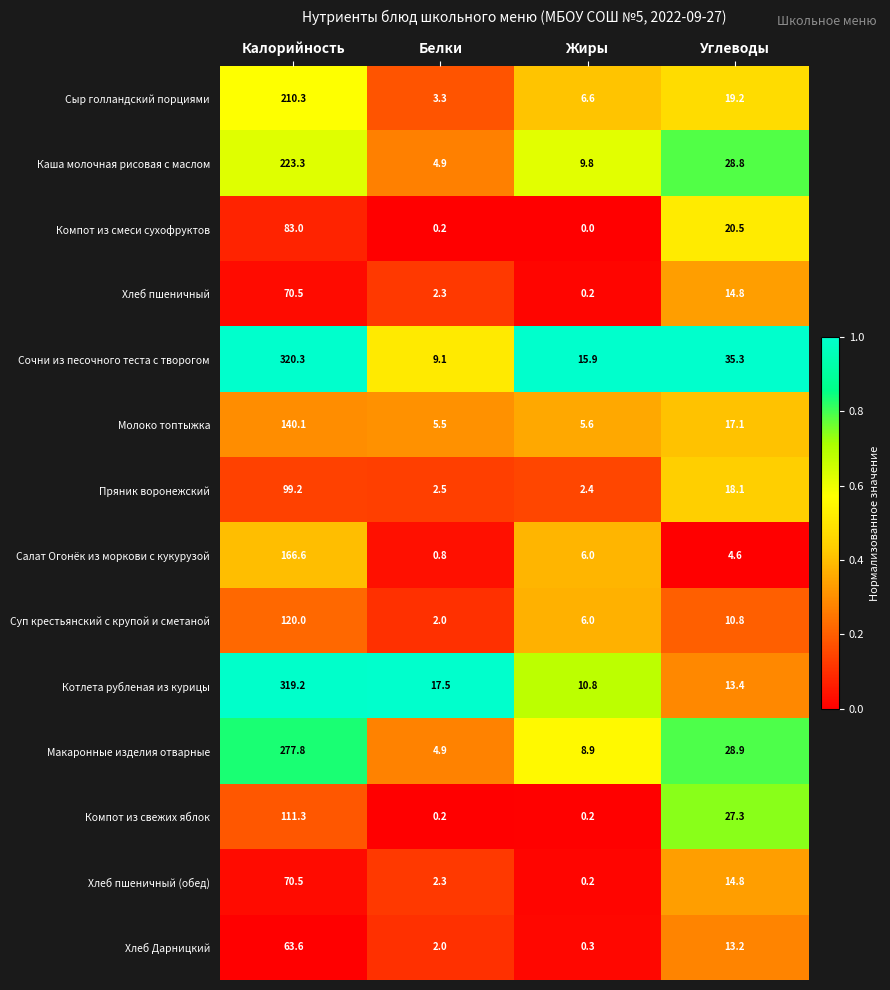

What is the approximate value of Хлеб Дарницкий at Калорийность?

63.6